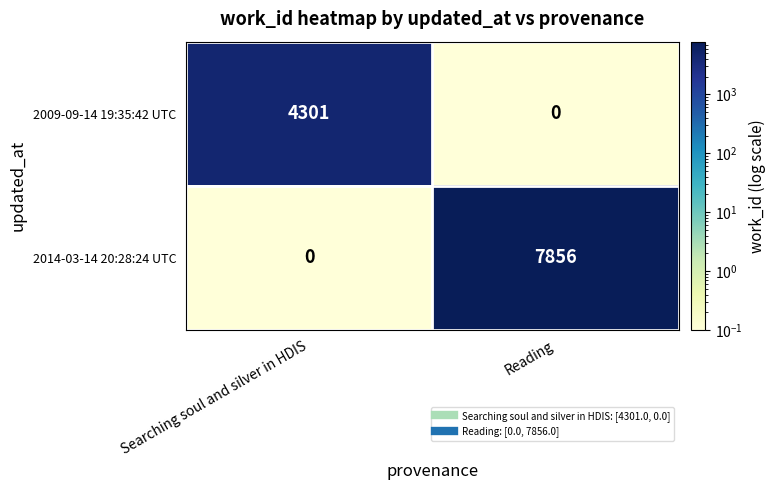

The value of 2009-09-14 19:35:42 UTC at Searching soul and silver in HDIS is 2435. True or false?

False